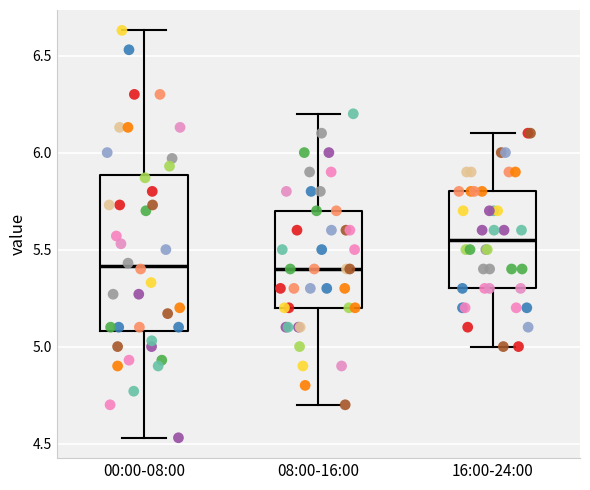

Which box is the tallest, from its lower edge to its upper edge?

00:00-08:00